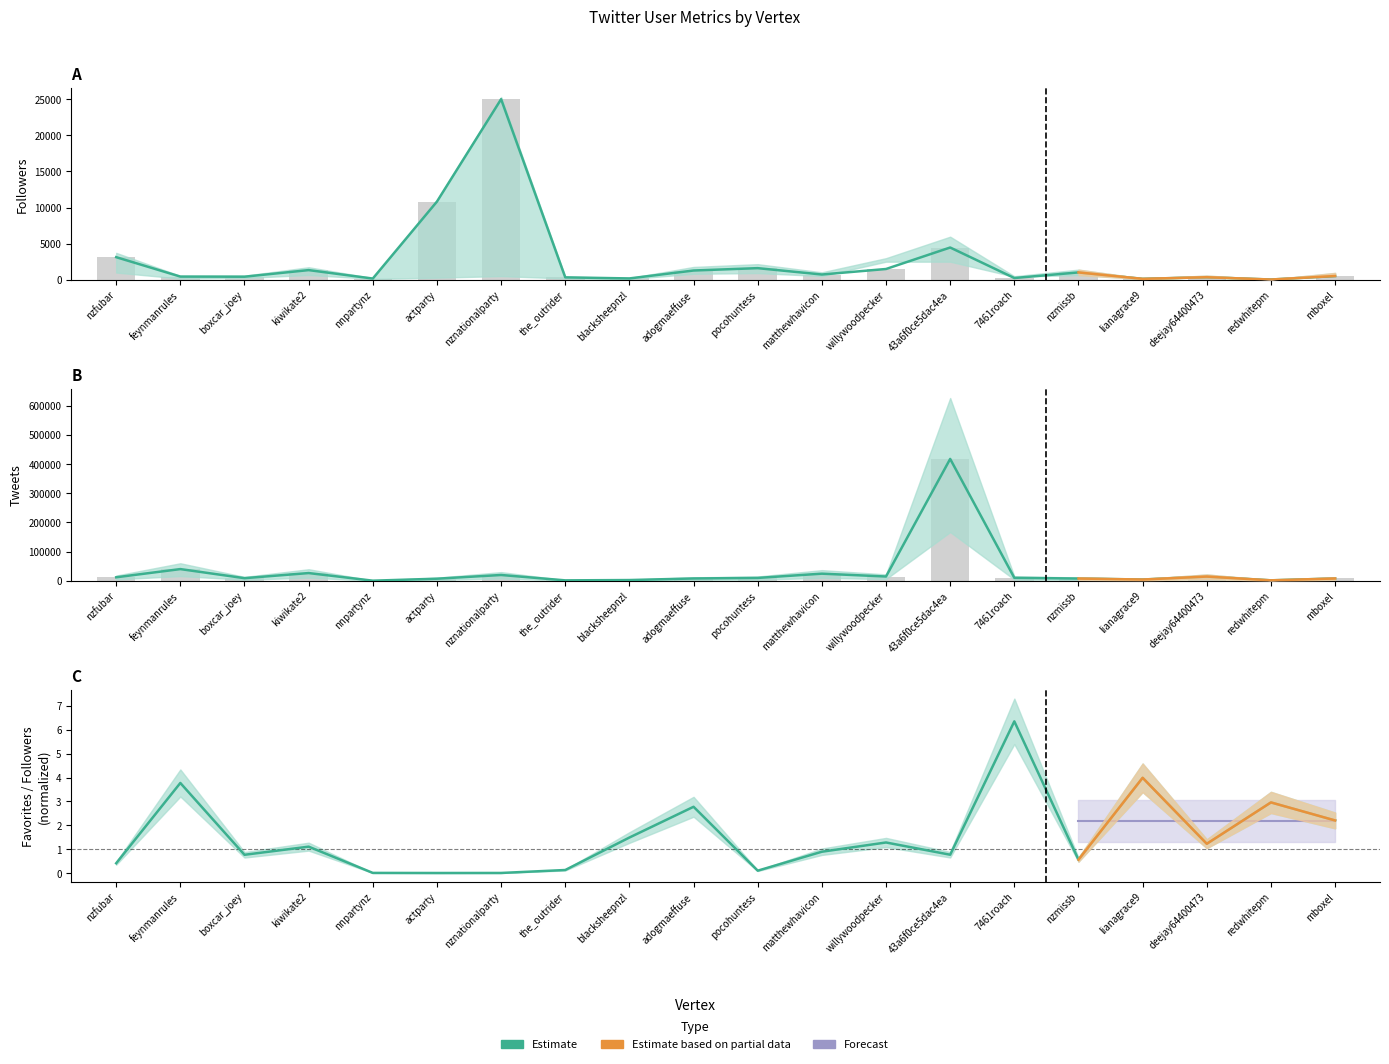

Reading right to left, extract all data points from this chart.

Followers: mboxel=509	redwhitepm=27	deejay64400473=346	lianagrace9=123	nzmissb=1012	7461roach=235	43a6f0ce5dac4ea=4464	willywoodpecker=1487	matthewhavicon=722	pocohuntess=1604	adogmaeffuse=1277	blacksheepnzl=179	the_outrider=327	nznationalparty=25017	actparty=10828	nnpartynz=162	kiwikate2=1333	boxcar_joey=419	feynmanrules=435	nzfubar=3126
Tweets: mboxel=7704	redwhitepm=1337	deejay64400473=14331	lianagrace9=4078	nzmissb=7489	7461roach=9962	43a6f0ce5dac4ea=417745	willywoodpecker=14454	matthewhavicon=24210	pocohuntess=9628	adogmaeffuse=7767	blacksheepnzl=2305	the_outrider=1241	nznationalparty=19681	actparty=6944	nnpartynz=142	kiwikate2=26293	boxcar_joey=8758	feynmanrules=39917	nzfubar=11804